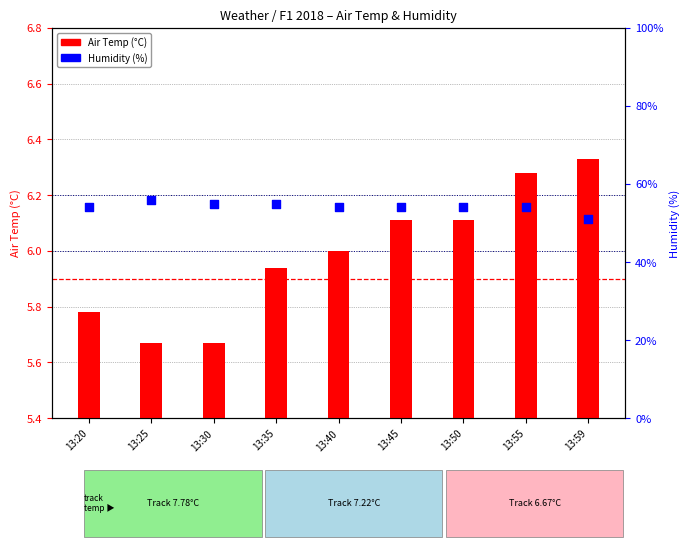

Which series has the widest spread of Y values?

Humidity (%)